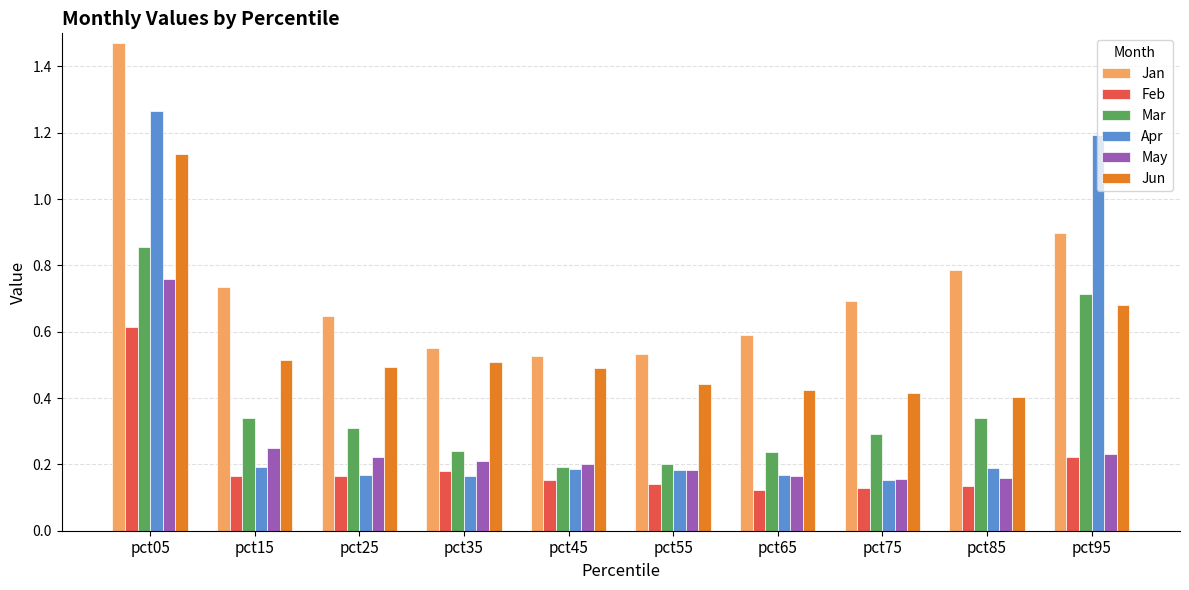

Which label corresponds to the largest value in the chart?

pct05